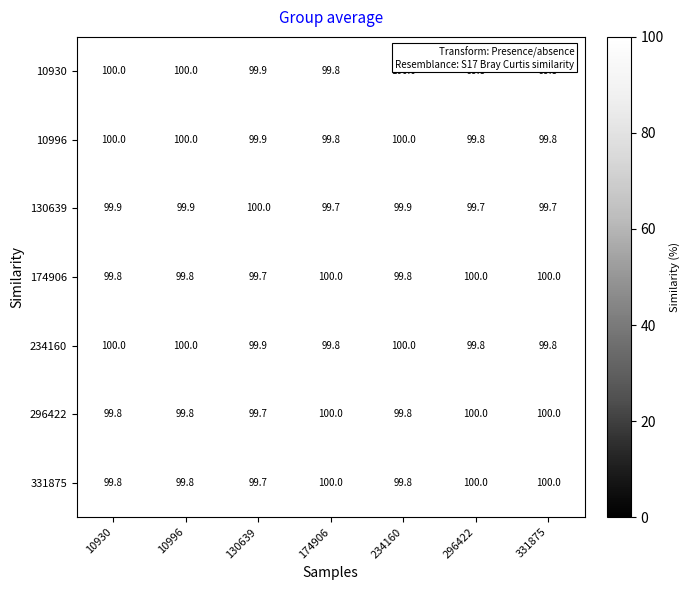

At how many categories does at least one series exceed 99?

7